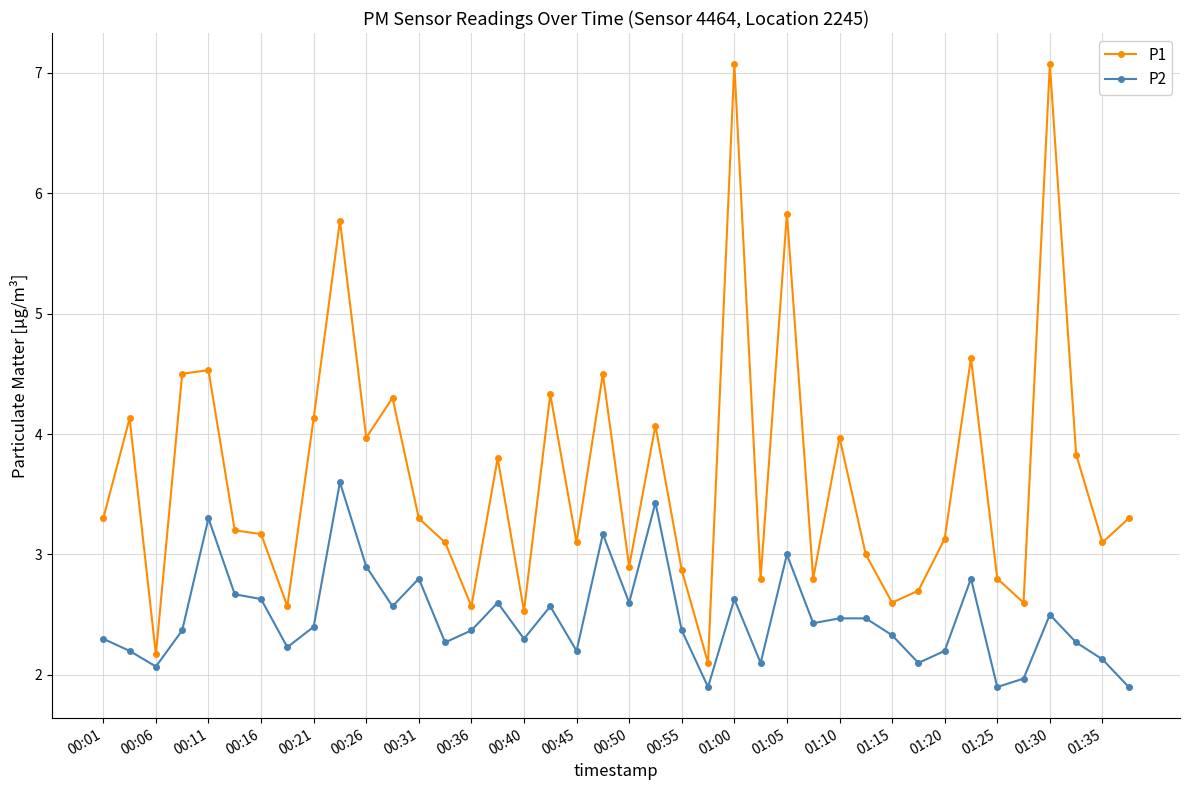

Which series has the widest spread of values?

P1